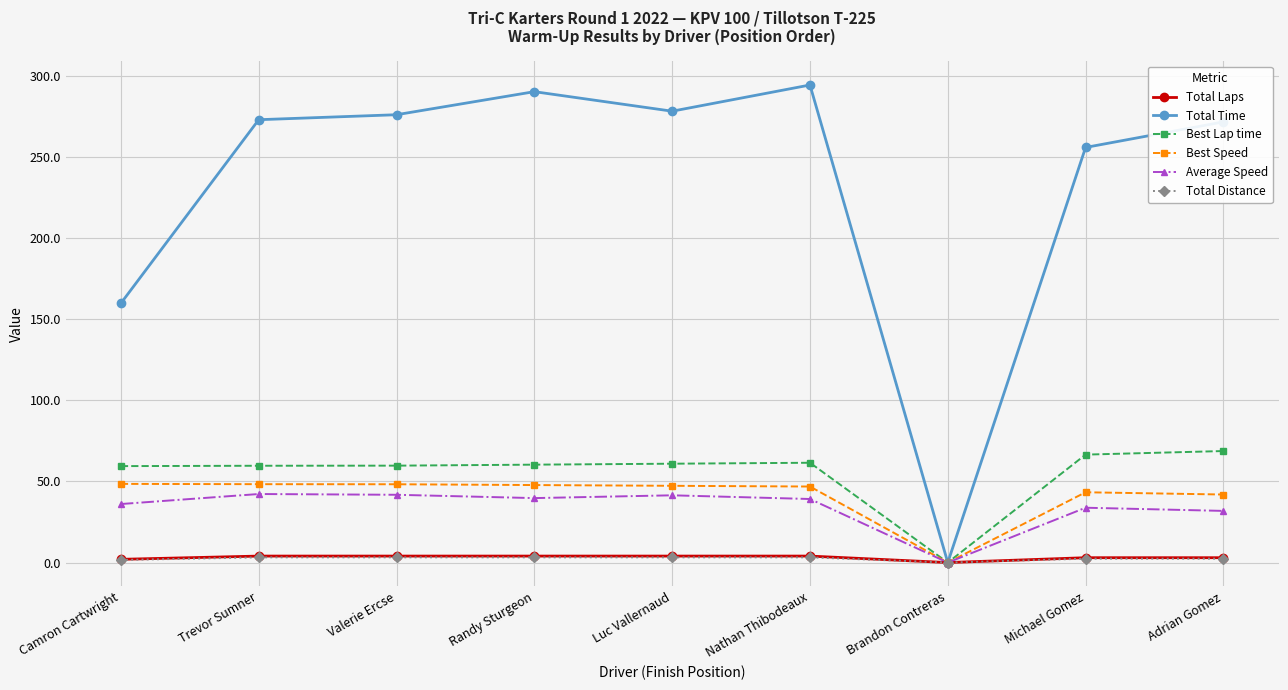

What is the difference between the maximum and minimum values in the Best Speed series?

48.5